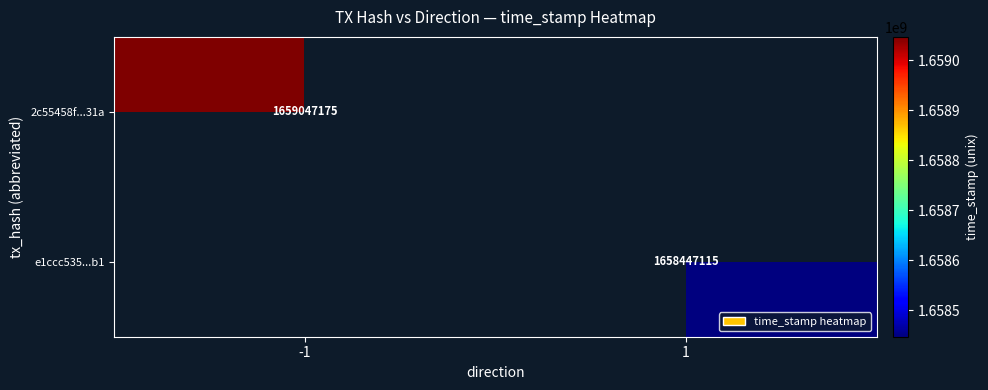

At how many categories does at least one series exceed 1658714552?

1